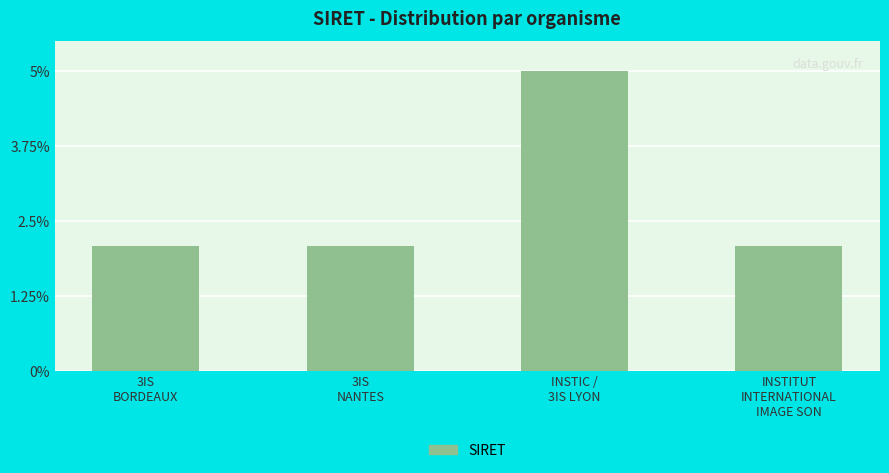

What is the maximum value shown in the chart?

5.0